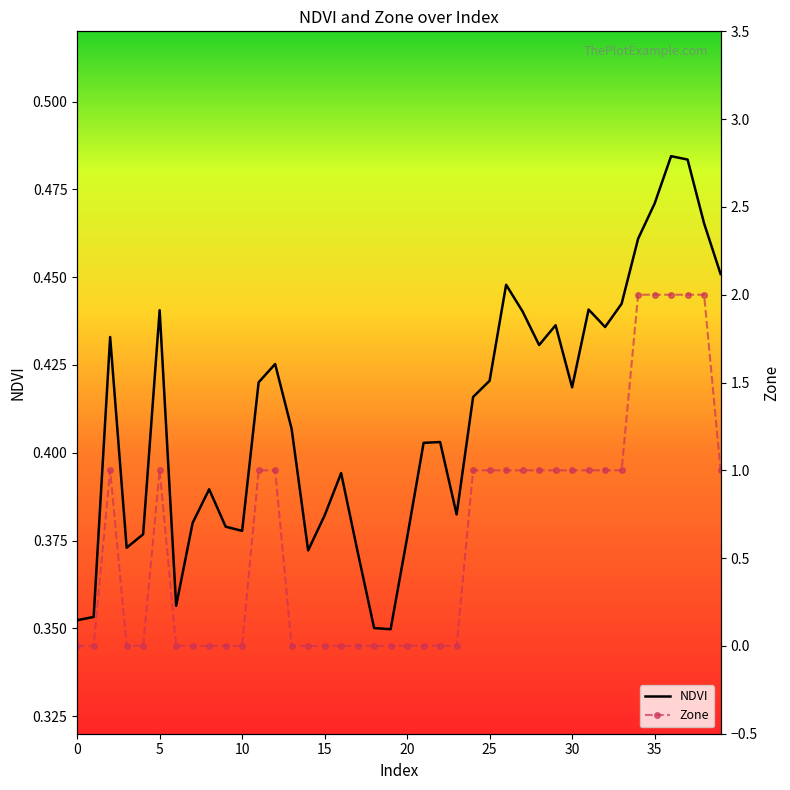

Rank the series by their maximum value, from highest to lowest.

Zone, NDVI